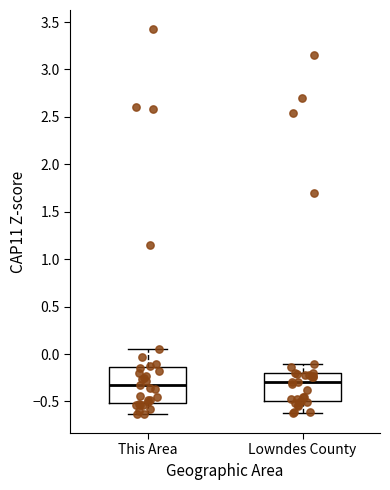

Where does the upper whisker of the box for Lowndes County end on the y-axis? The values are not printed on the chart, so give them approximately, as read against the axis.

-0.10